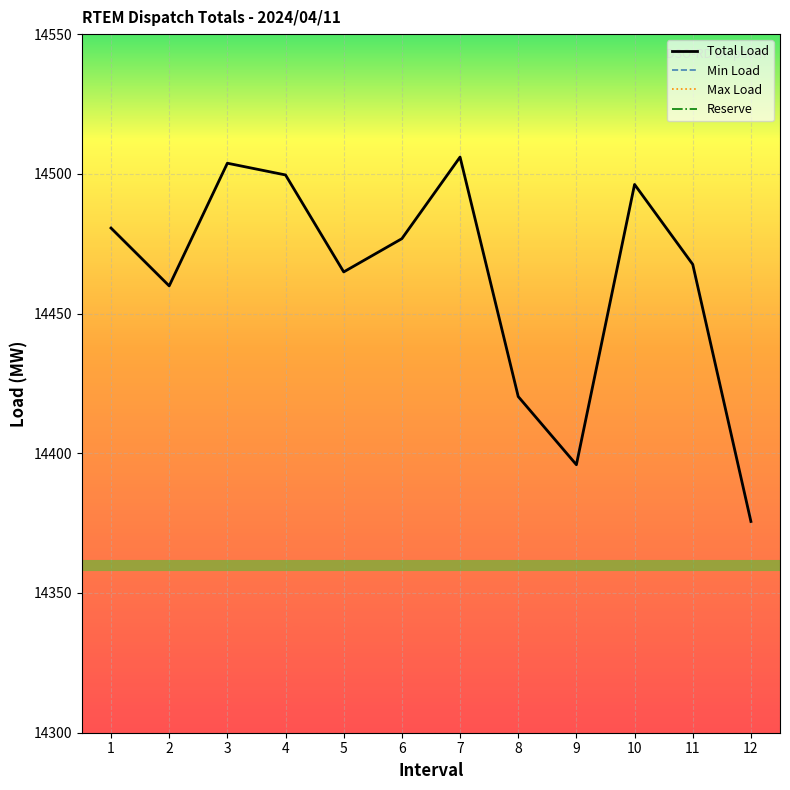

At which label is Total Load closest to 14440?

8